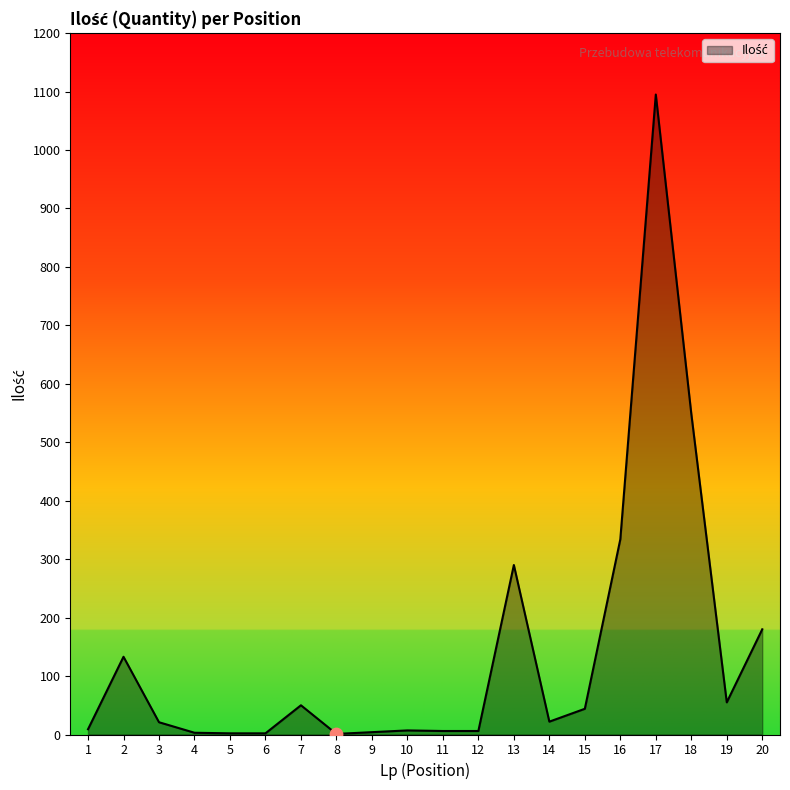

Approximately how many times larger is the value at 18 compared to 17?

0.5